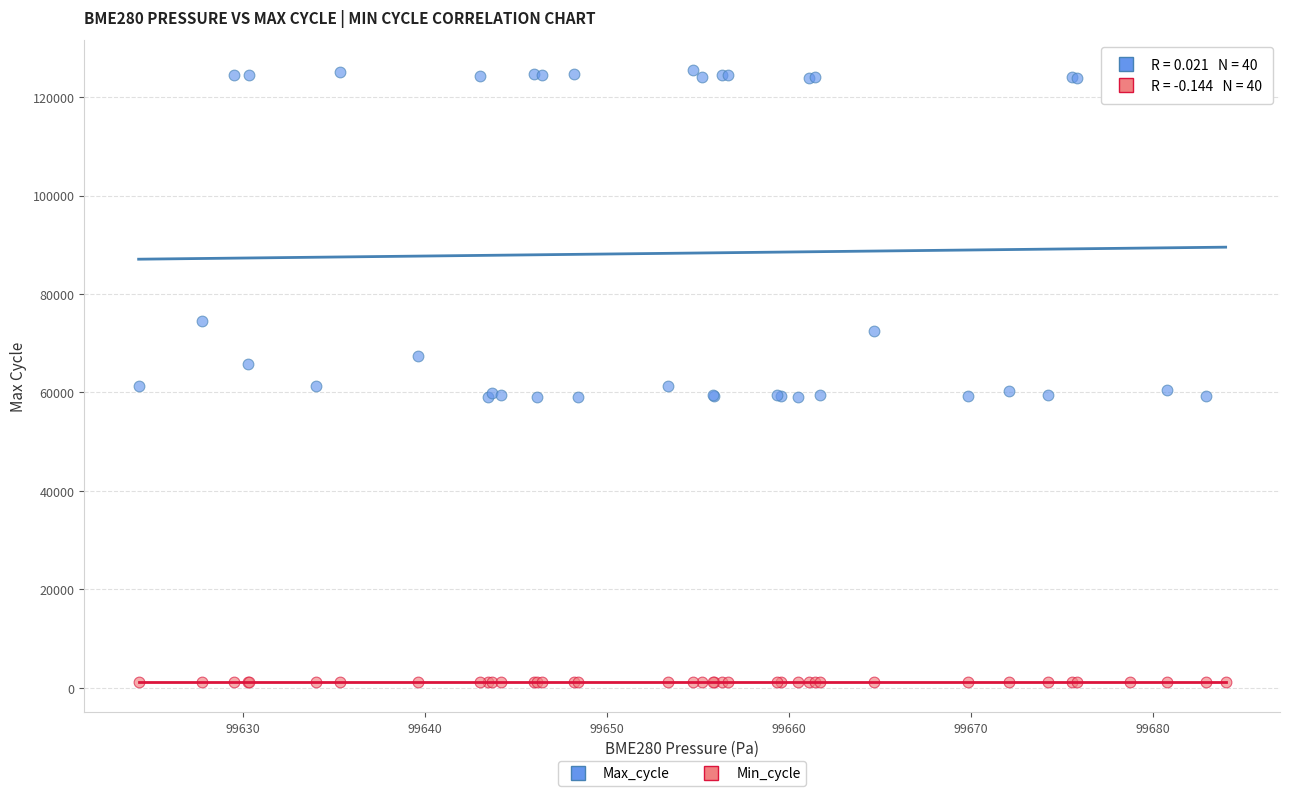

Which series contains the highest Y value?

Max_cycle